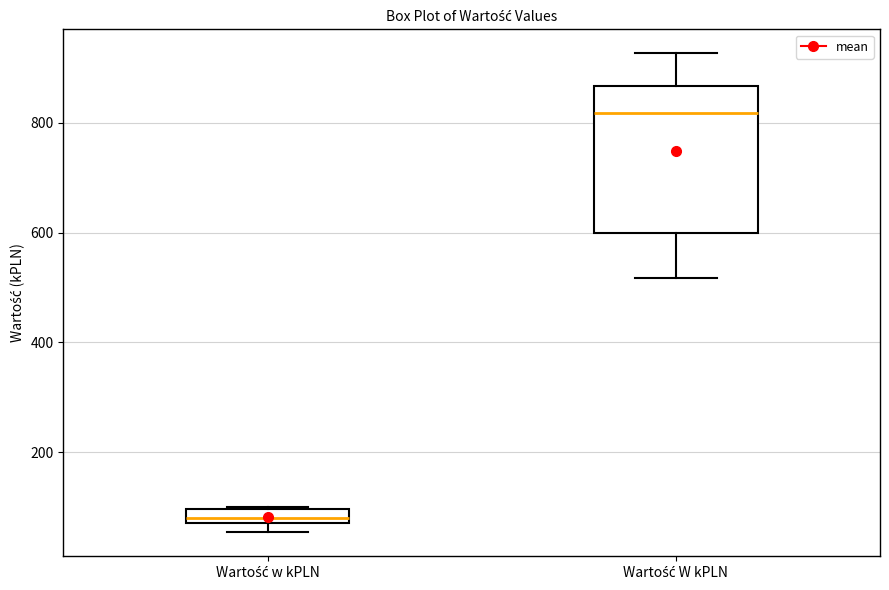

Where is the upper edge of the box for Wartość w kPLN on the y-axis? The values are not printed on the chart, so give them approximately, as read against the axis.

100